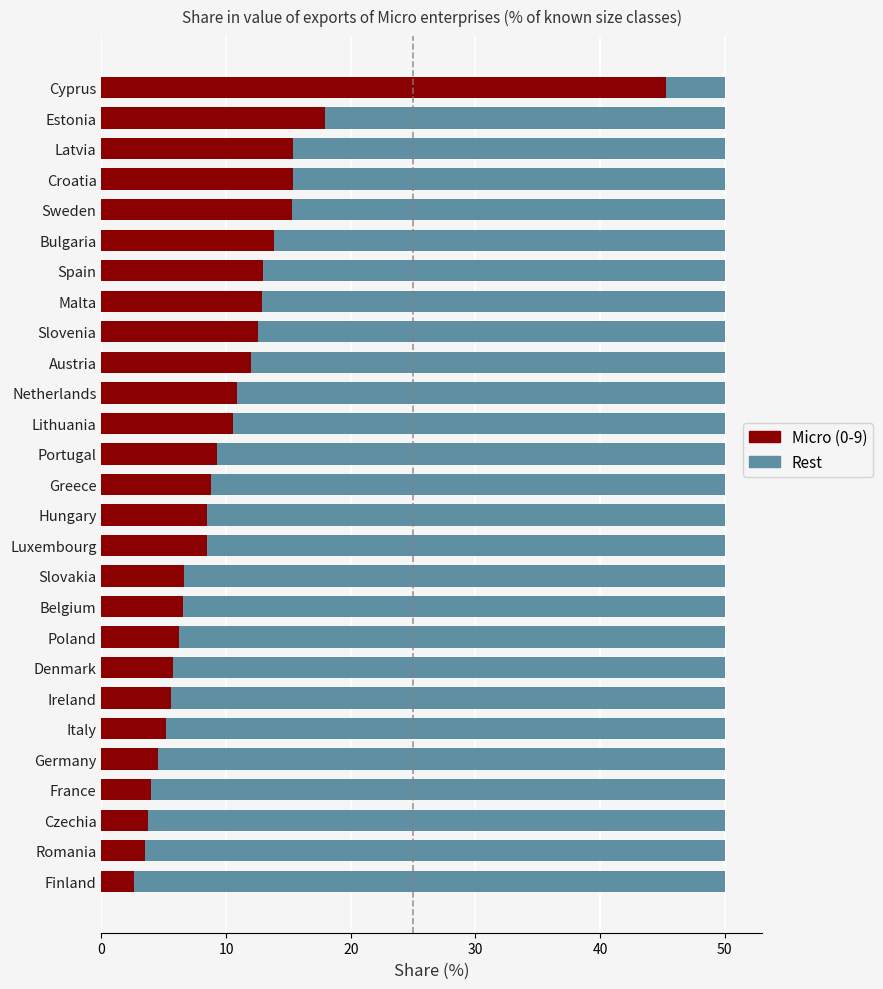

What is the total value across all series at Hungary?

50.0